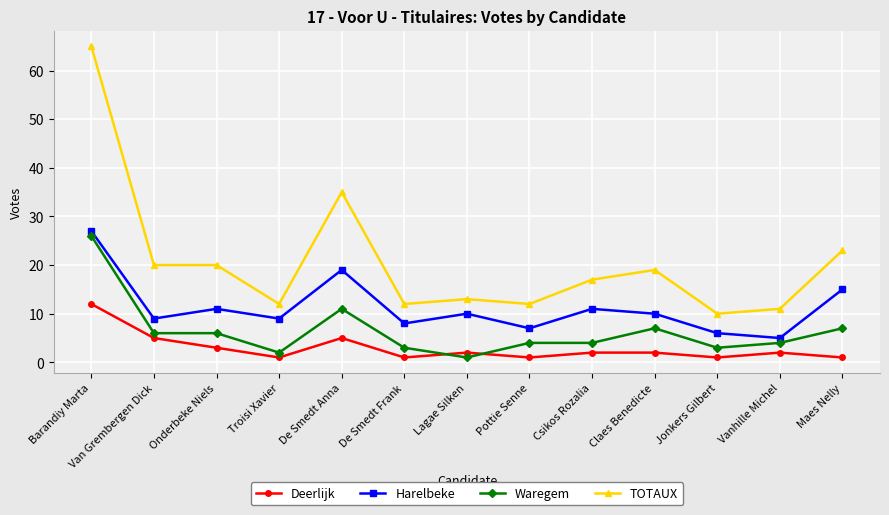

Rank the series by their average value, from highest to lowest.

TOTAUX, Harelbeke, Waregem, Deerlijk